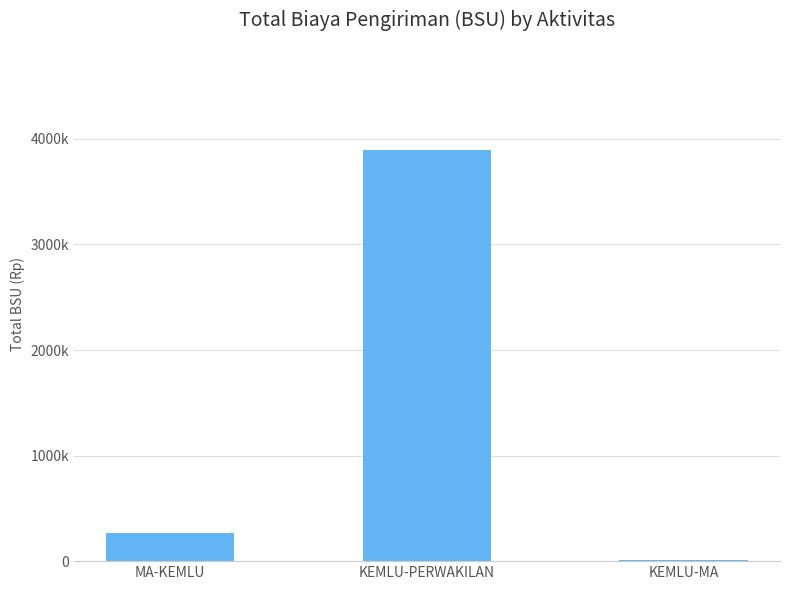

Approximately how many times larger is the value at KEMLU-PERWAKILAN compared to KEMLU-MA?

288.6